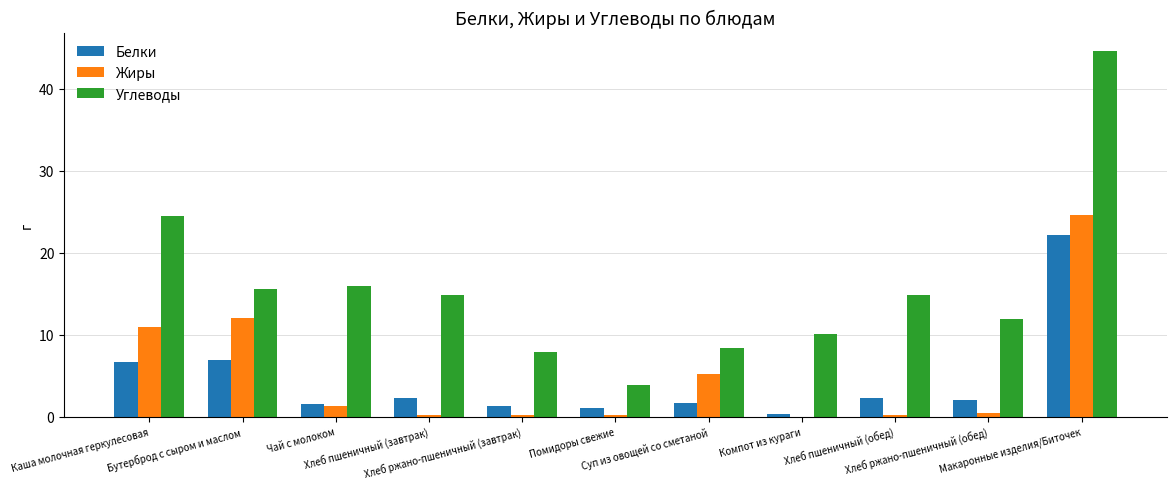

Which series has the largest total across all categories?

Углеводы